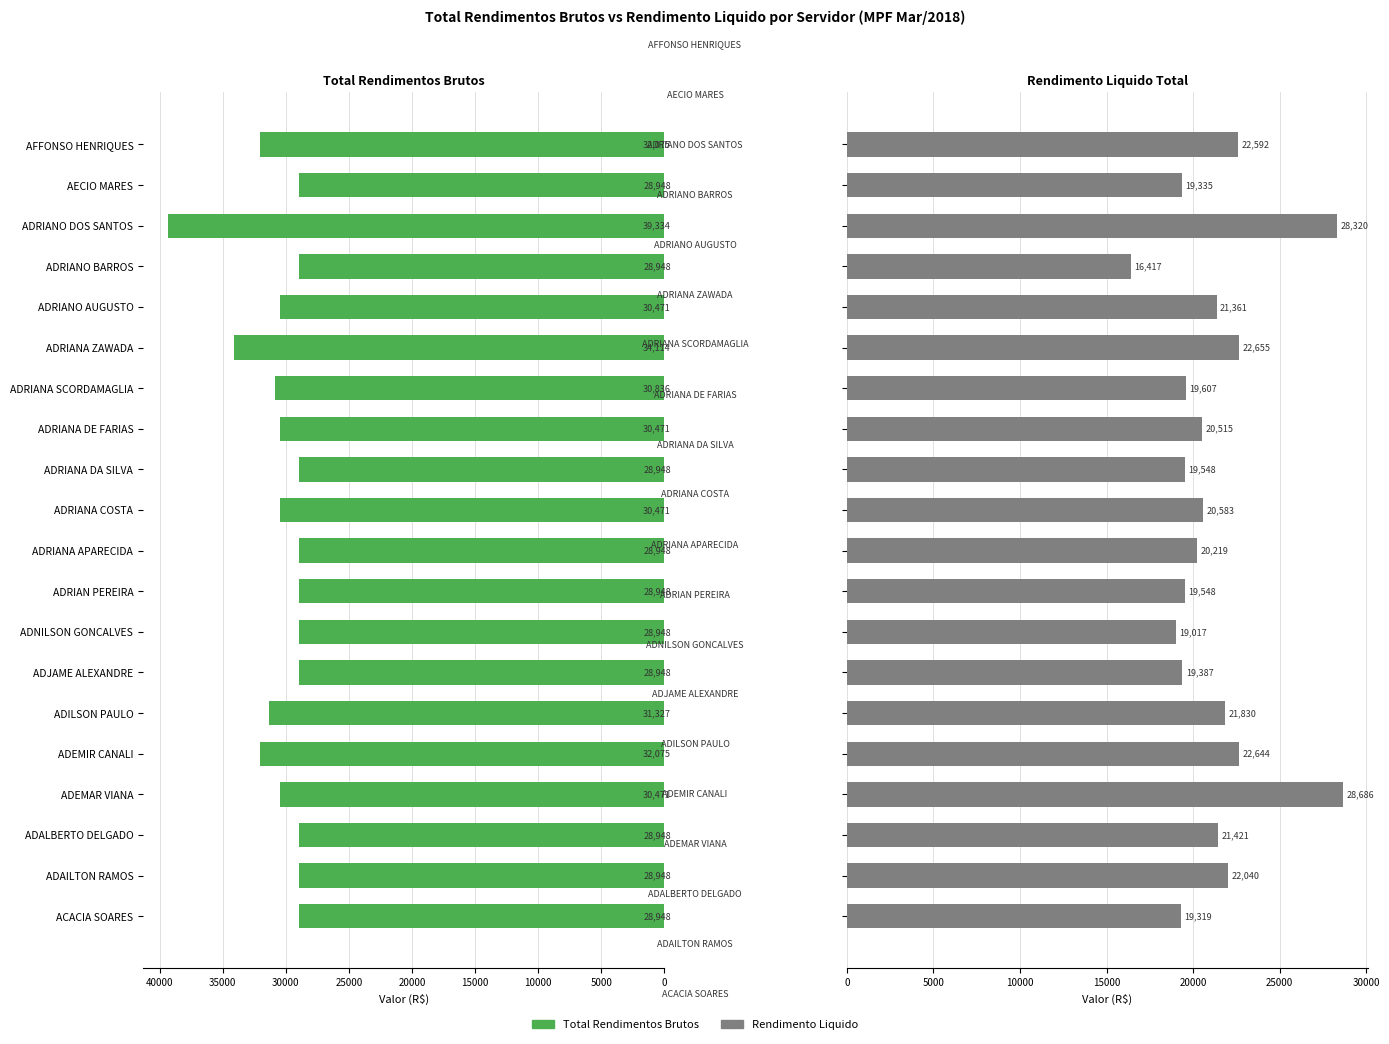

How many groups of bars are there?

20